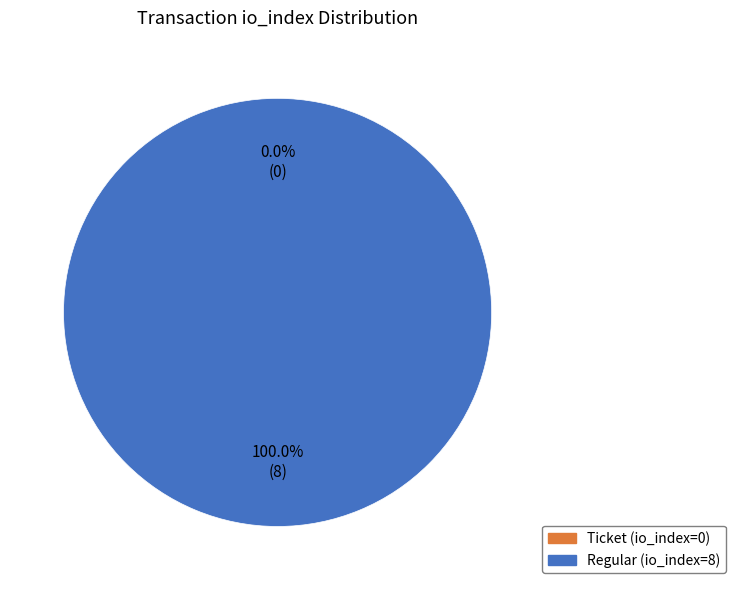

Do Regular (io_index=8) and Ticket (io_index=0) together represent more than half of the pie?

Yes